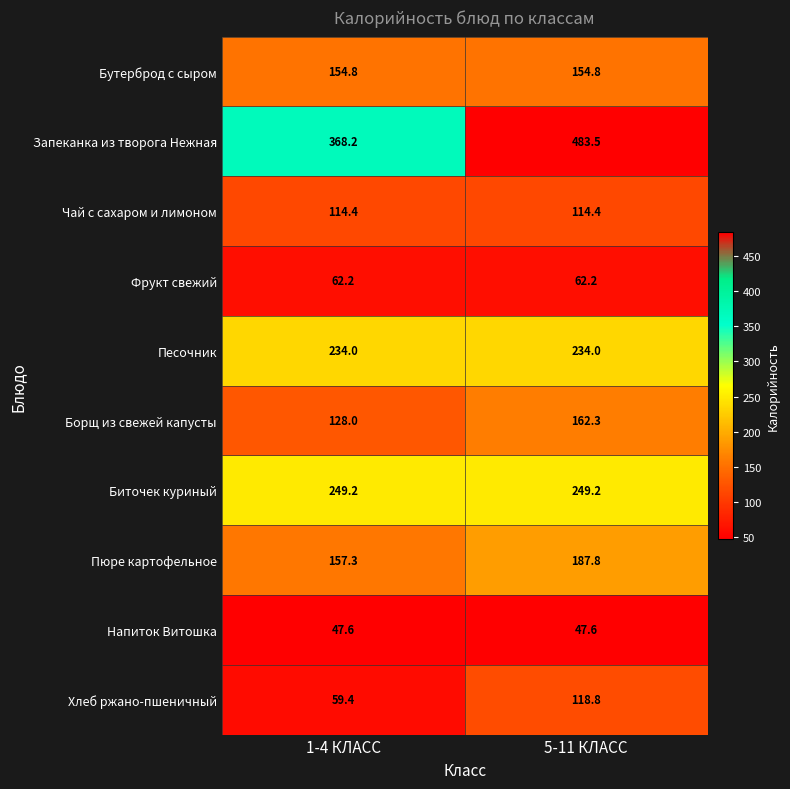

The value of Чай с сахаром и лимоном at 1-4 КЛАСС is 114.4. True or false?

True